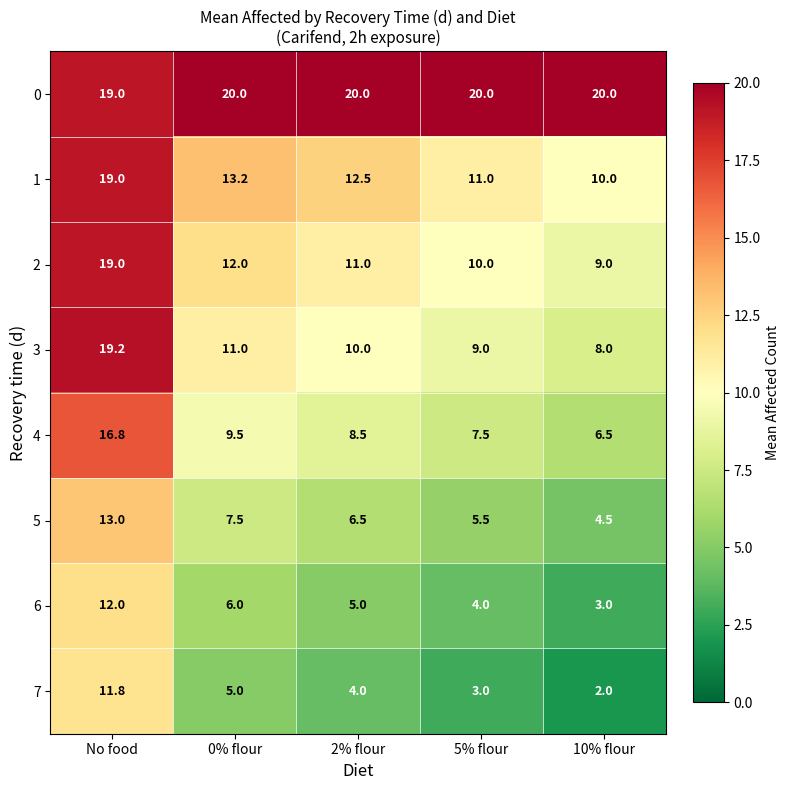

What is the minimum value shown in the chart?

2.0